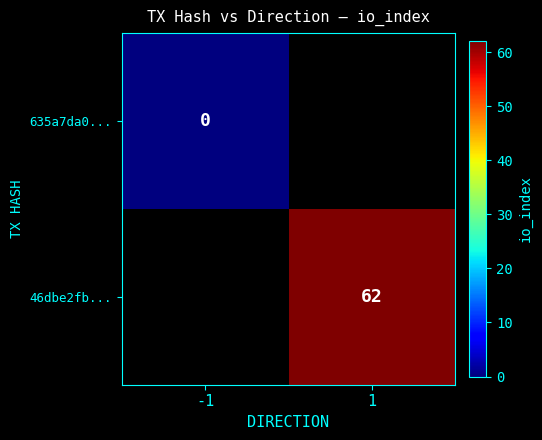

Between -1 and 1, which is larger?

1